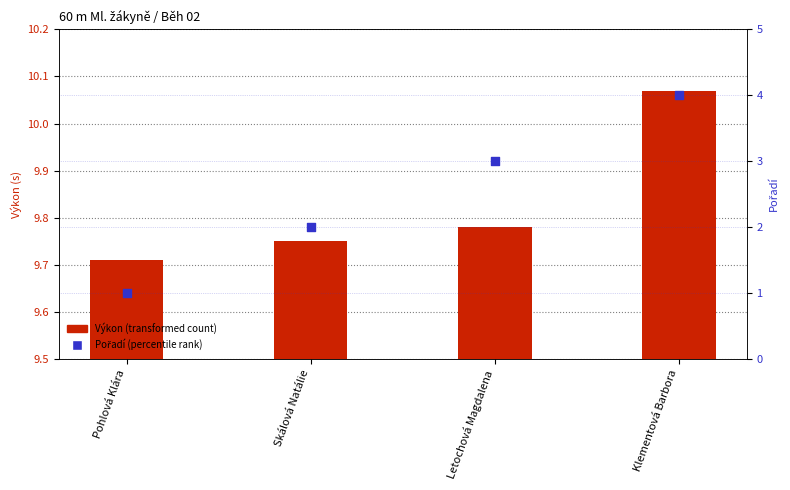

Which series reaches the minimum Y coordinate?

Pořadí (percentile rank)